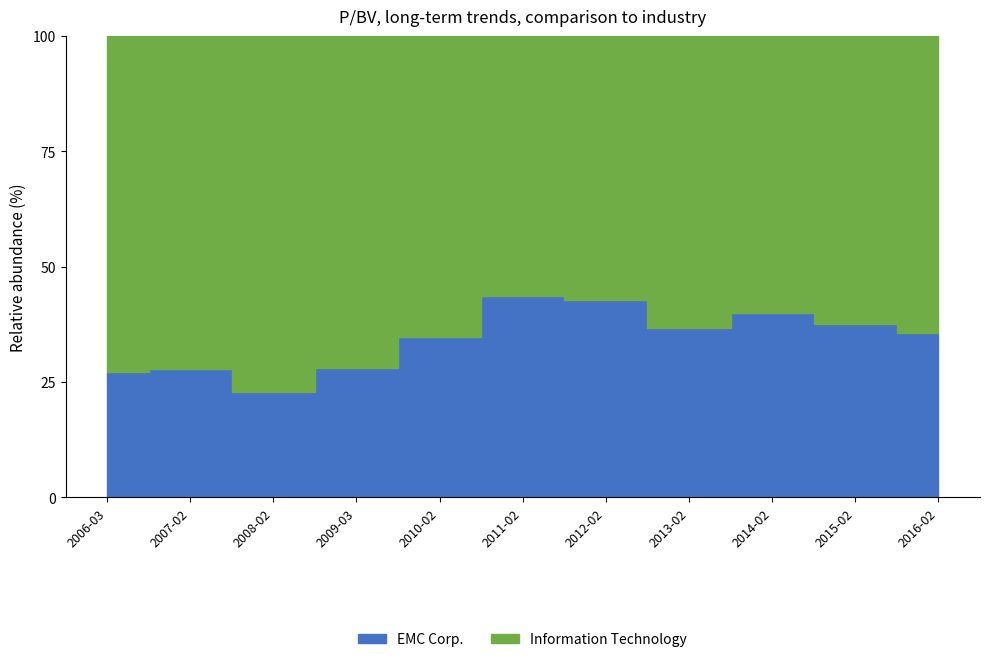

Reading left to right, extract all data points from this chart.

EMC Corp.: 2006-03-06=2.8	2007-02-27=2.8	2008-02-29=2.6	2009-03-02=1.6	2010-02-26=2.3	2011-02-28=3.2	2012-02-24=3.0	2013-02-27=2.2	2014-02-25=2.3	2015-02-27=2.6	2016-02-25=2.4
Information Technology: 2006-03-06=7.5	2007-02-27=7.3	2008-02-29=8.8	2009-03-02=4.0	2010-02-26=4.3	2011-02-28=4.2	2012-02-24=4.0	2013-02-27=3.8	2014-02-25=3.5	2015-02-27=4.4	2016-02-25=4.3